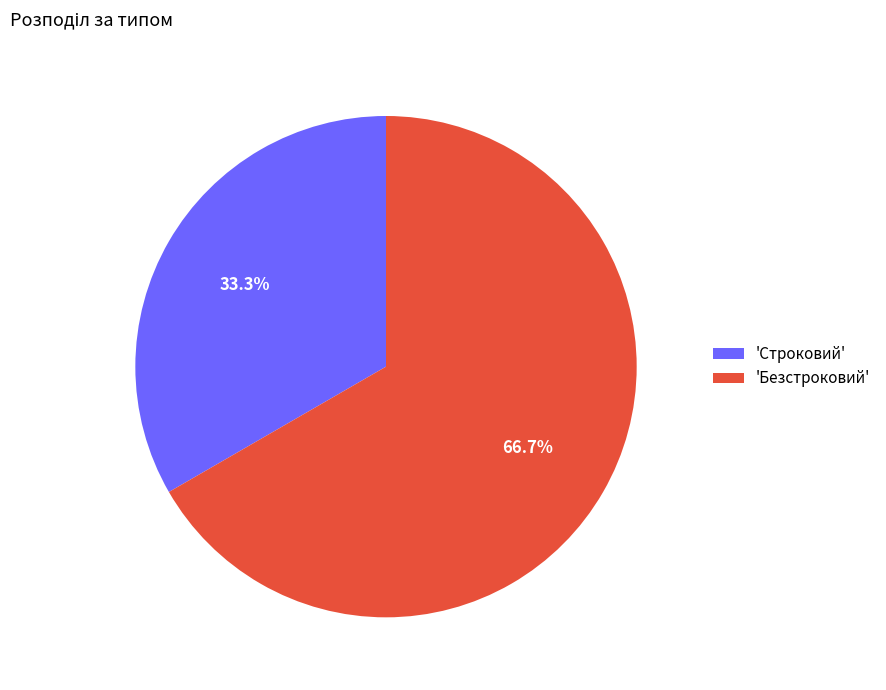

Which has a higher value, 'Строковий' or 'Безстроковий'?

'Безстроковий'